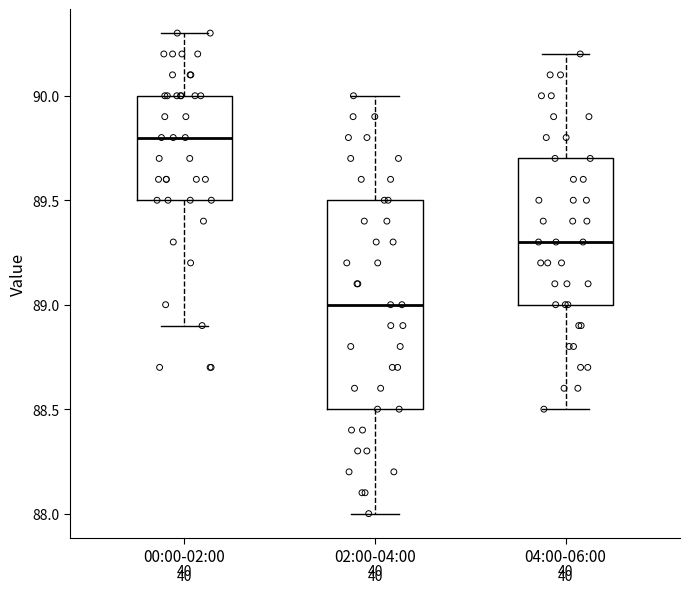

Reading left to right, transcribe this box plot: for each box, give where its median line is, the range the box spans, and where its two whiskers end, as read against the y-axis. The values are not printed on the chart, so give them approximately, as read against the axis.

00:00-02:00: median 89.8, box 89.5 to 90.0, whiskers 88.9 to 90.3
02:00-04:00: median 89.0, box 88.5 to 89.5, whiskers 88.0 to 90.0
04:00-06:00: median 89.3, box 89.0 to 89.7, whiskers 88.5 to 90.2